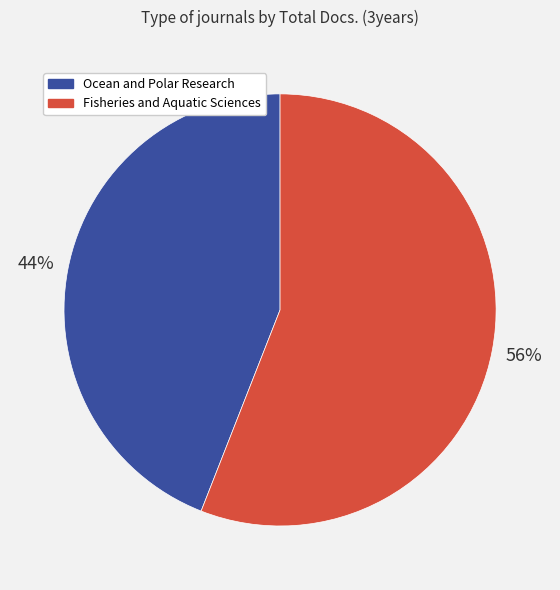

Between Ocean and Polar Research and Fisheries and Aquatic Sciences, which is larger?

Fisheries and Aquatic Sciences